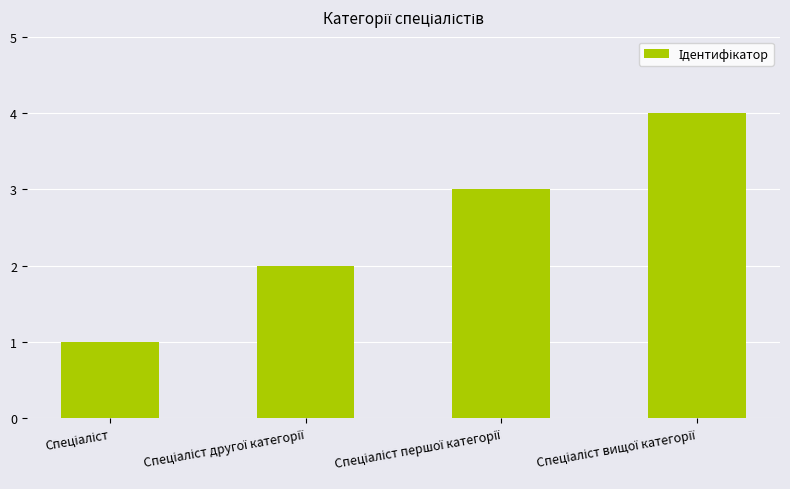

What is the difference between the maximum and minimum values?

3